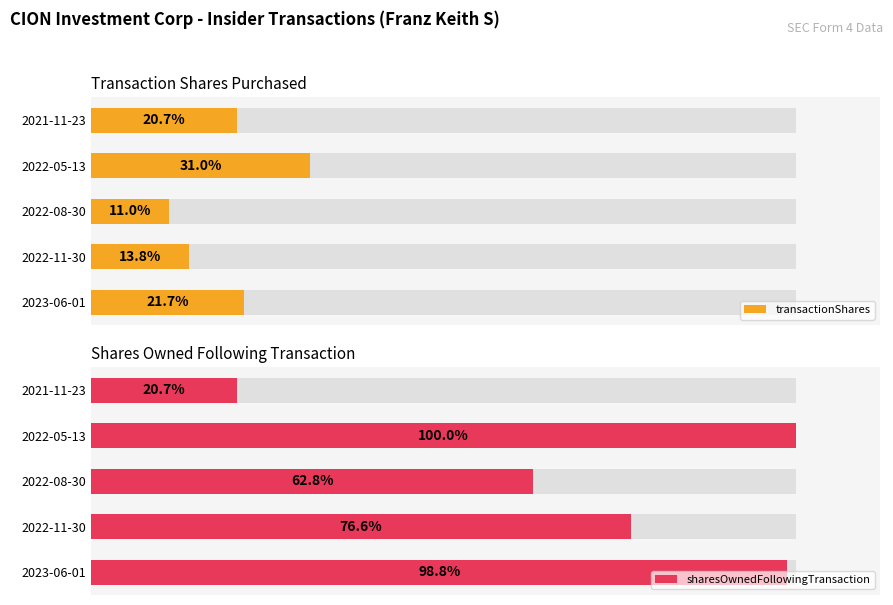

Which series has the largest range (max minus min)?

sharesOwnedFollowingTransaction